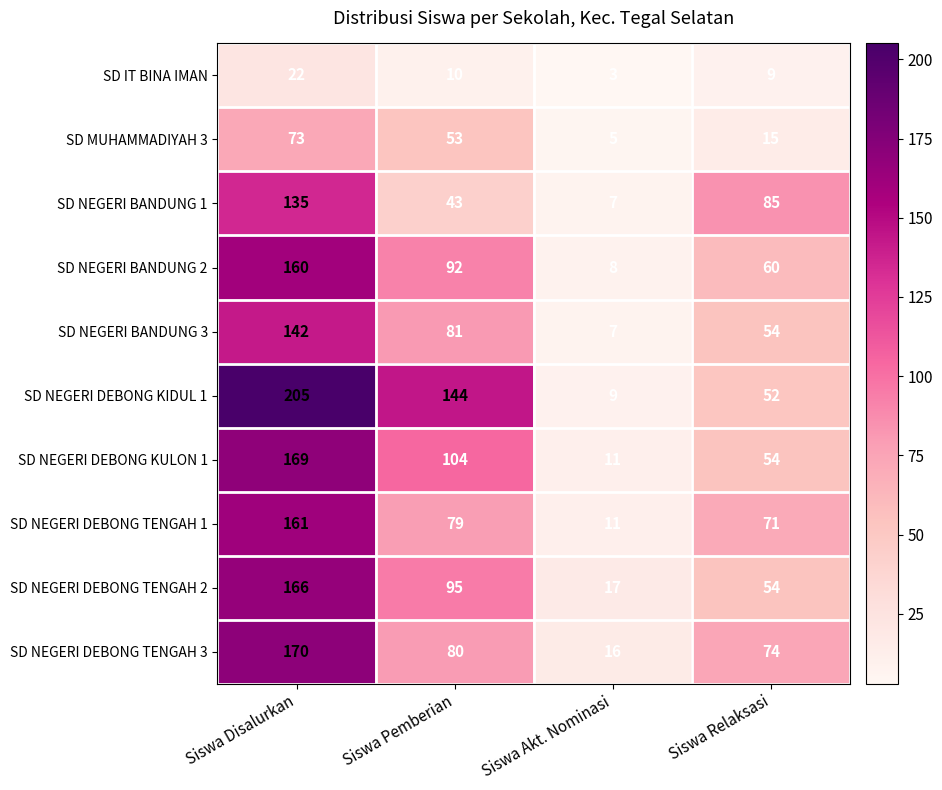

What is the total value across all series at Siswa Relaksasi?

528